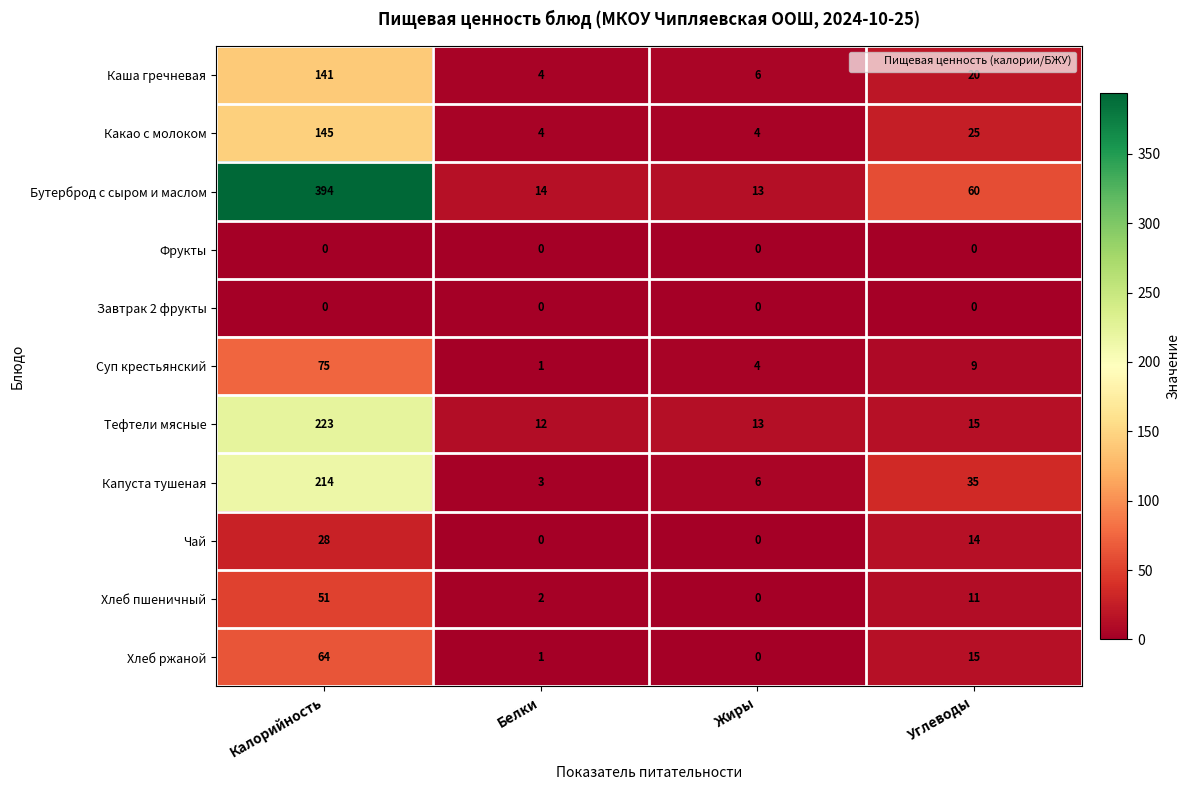

The Тефтели мясные series shows 223 at Калорийность. True or false?

True